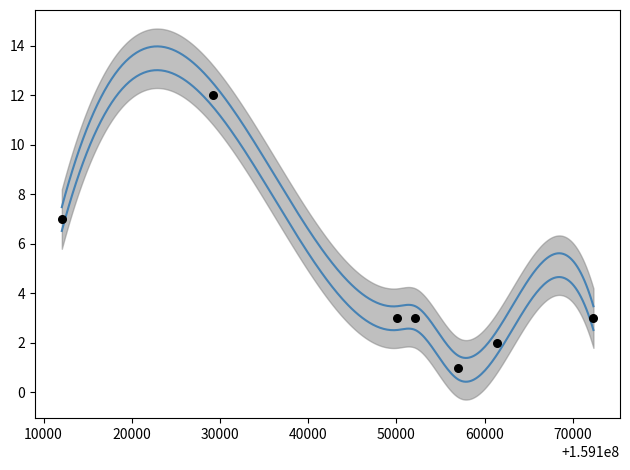

Between 55811917 and 56462709, which is larger?

55811917